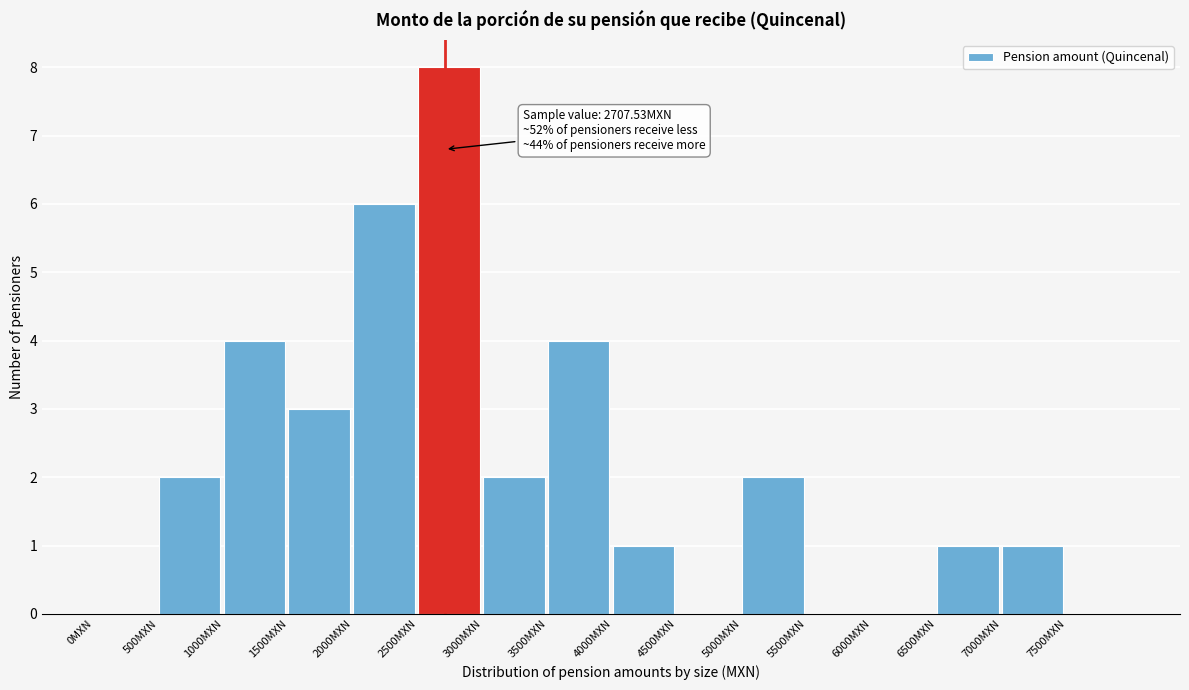

Over which range of the x-axis is the bar tallest?

2500 to 3000